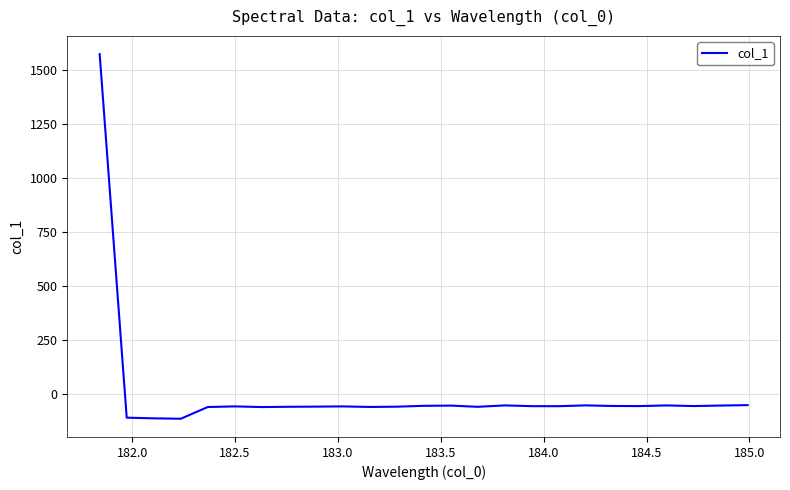

What is the difference between the maximum and minimum values?

1683.2